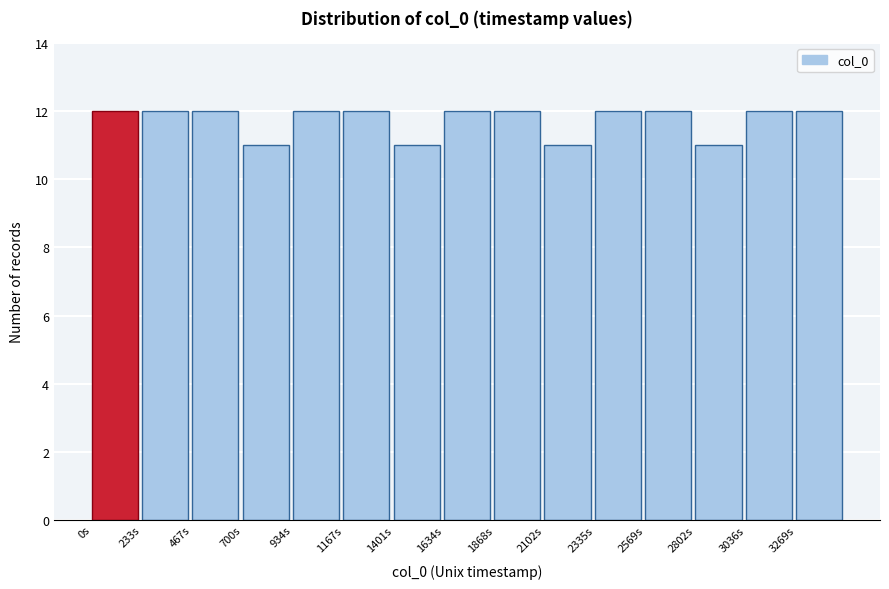

Reading right to left, list all the values displayed in this chart.

3269s=12	3036s=12	2802s=11	2569s=12	2335s=12	2102s=11	1868s=12	1634s=12	1401s=11	1167s=12	934s=12	700s=11	467s=12	233s=12	0s=12